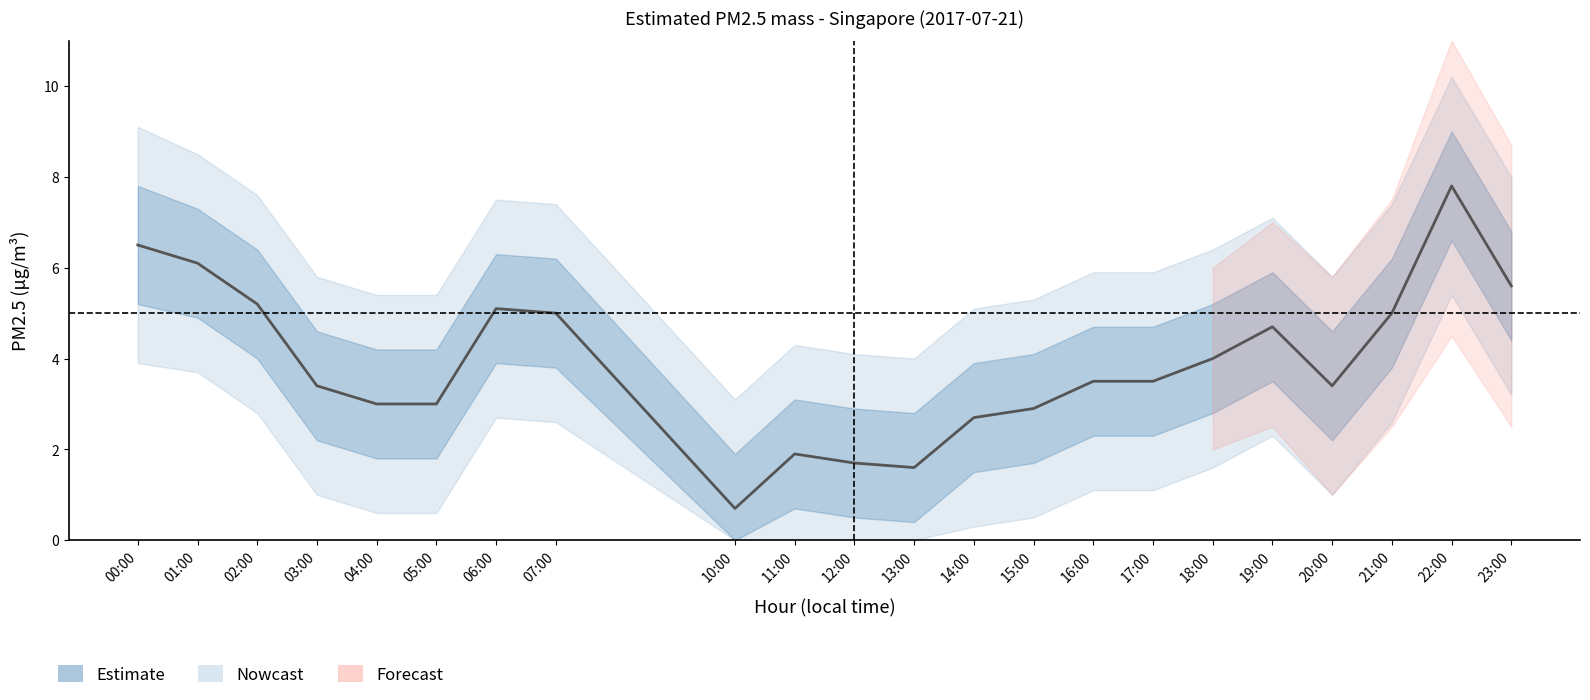

Between 13:00 and 07:00, which is larger?

07:00